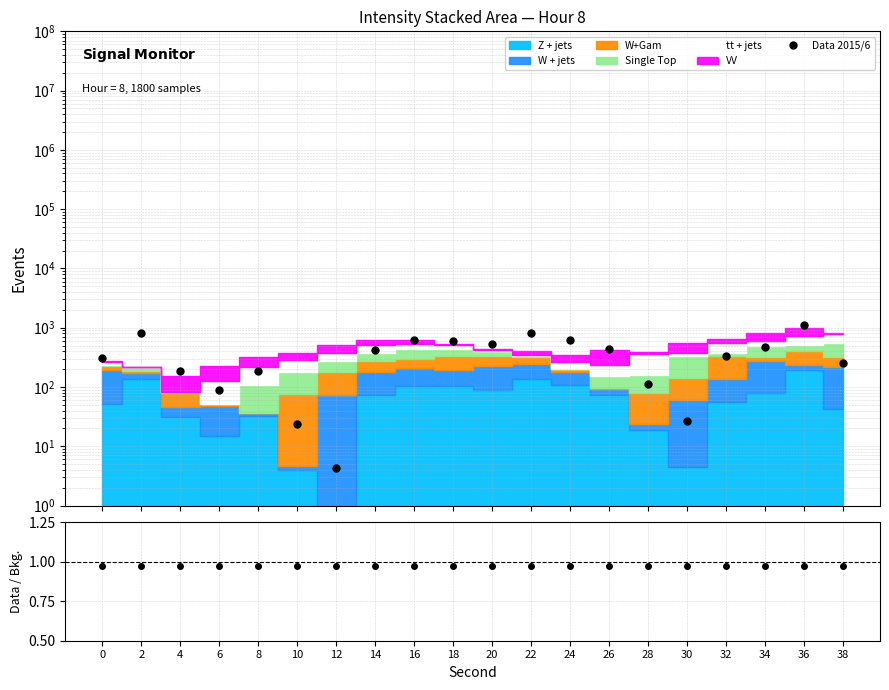

Reading right to left, transcribe all the data shown in this chart.

Data 2015/6: 252.4	1131.0	473.3	334.5	26.7	111.1	433.1	628.2	809.3	525.5	602.0	610.7	426.7	4.2	23.5	189.4	87.5	184.4	813.2	306.5
Data / Bkg.: 1.0	1.0	1.0	1.0	1.0	1.0	1.0	1.0	1.0	1.0	1.0	1.0	1.0	1.0	1.0	1.0	1.0	1.0	1.0	1.0